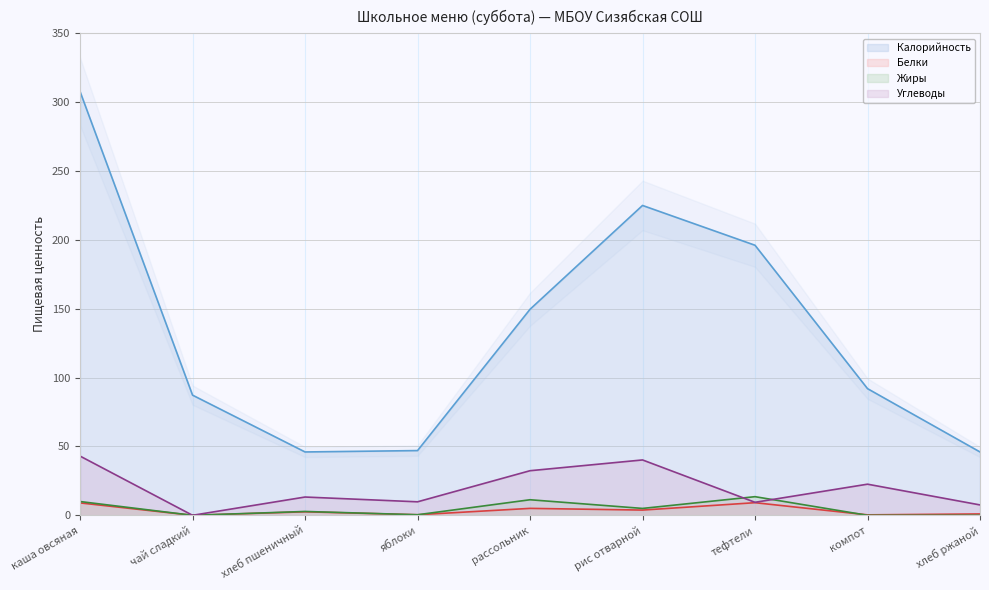

Reading left to right, transcribe all the data shown in this chart.

Калорийность: 307.7	87.2	46.0	47.0	149.6	225.0	196.1	92.0	46.0
Белки: 9.0	0.0	2.5	0.4	5.0	3.8	9.2	0.3	1.0
Жиры: 10.0	0.0	2.8	0.4	11.3	5.0	13.5	0.0	0.0
Углеводы: 43.0	0.0	13.3	9.8	32.4	40.2	9.4	22.6	7.5